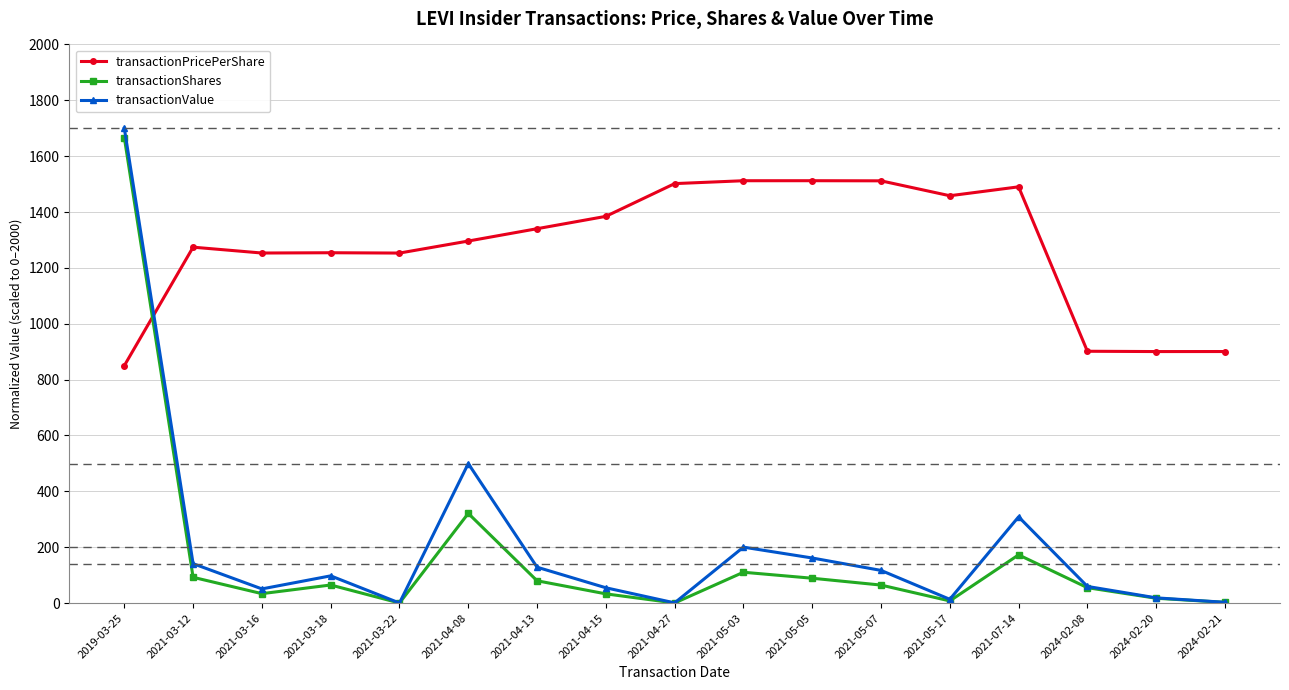

What is the label of the 9th point from the right?

2021-04-27